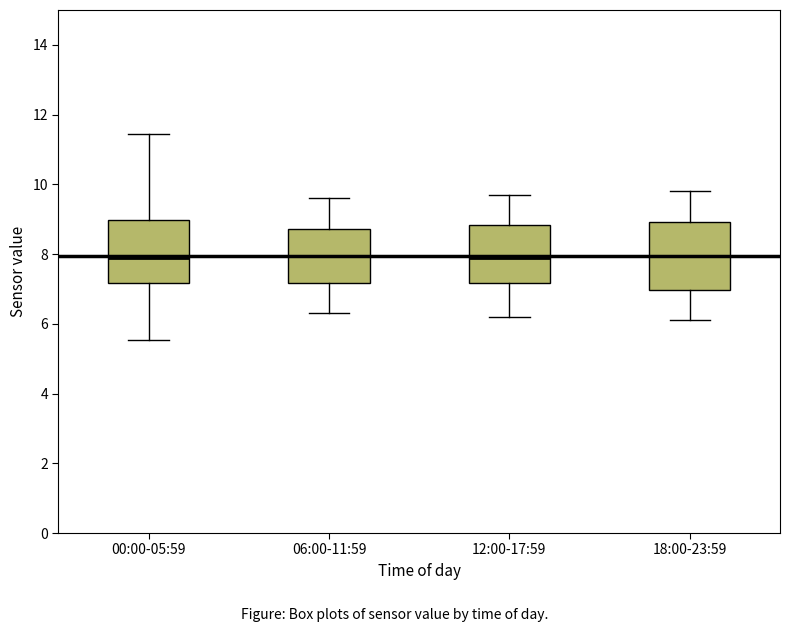

Where is the upper edge of the box for 06:00-11:59 on the y-axis? The values are not printed on the chart, so give them approximately, as read against the axis.

8.8